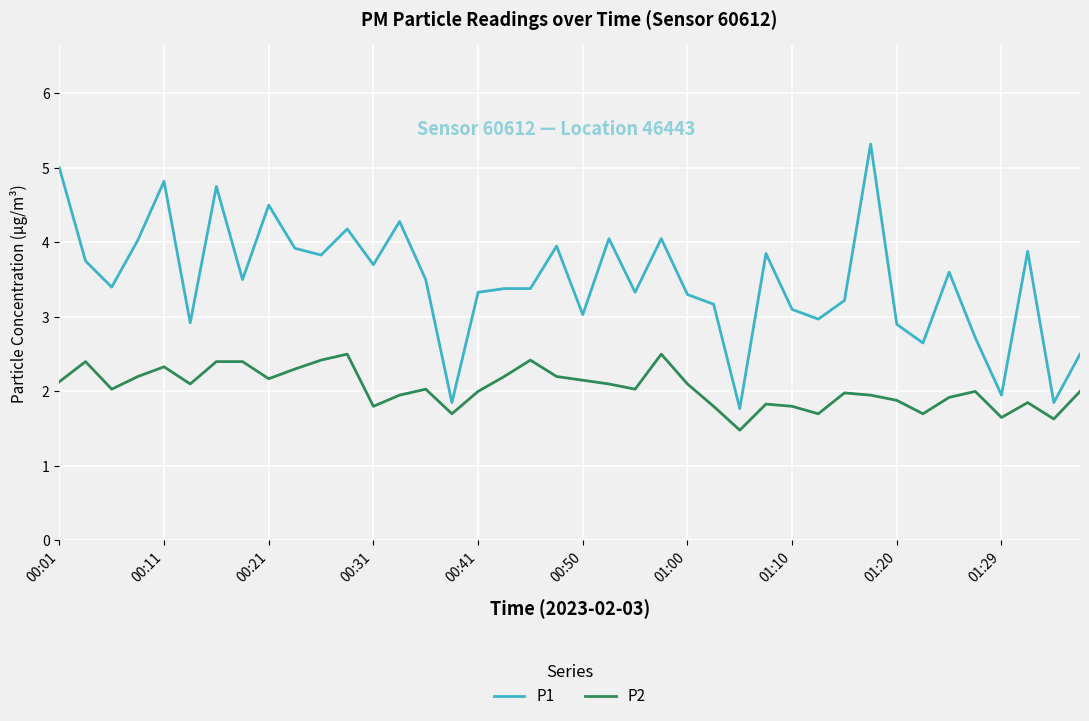

Rank the series by their maximum value, from highest to lowest.

P1, P2